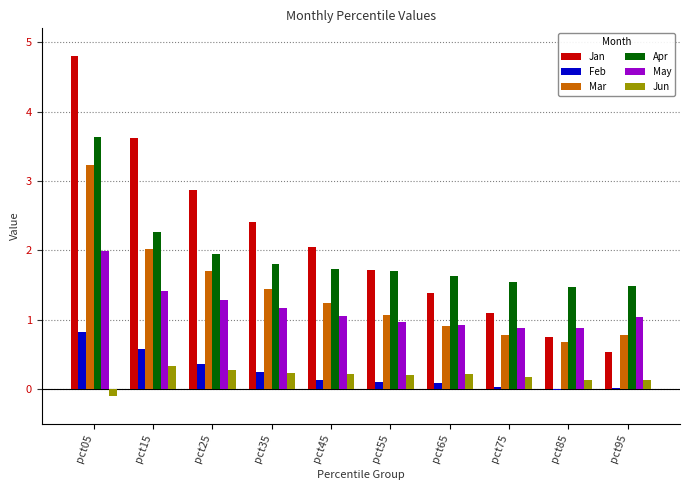

How many groups of bars are there?

10